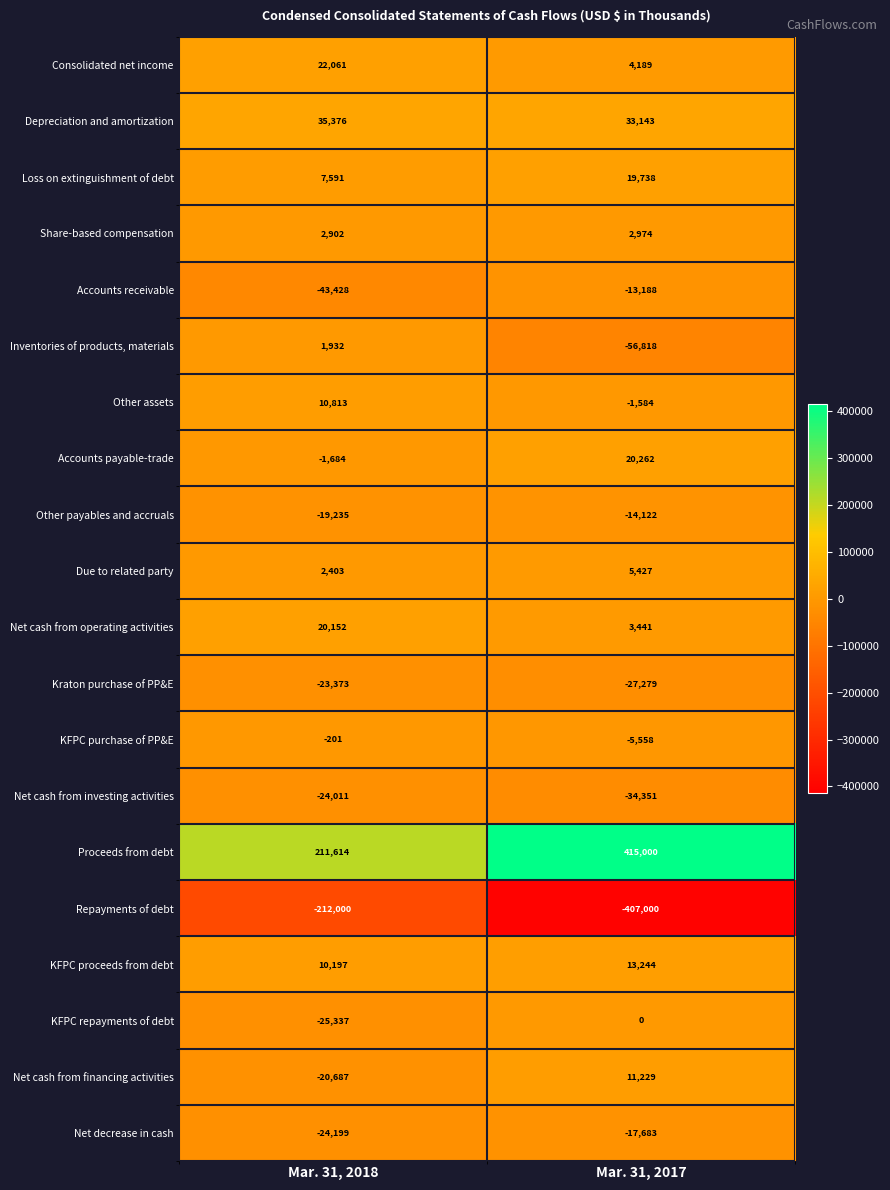

Which label corresponds to the smallest value in the chart?

Mar. 31, 2017